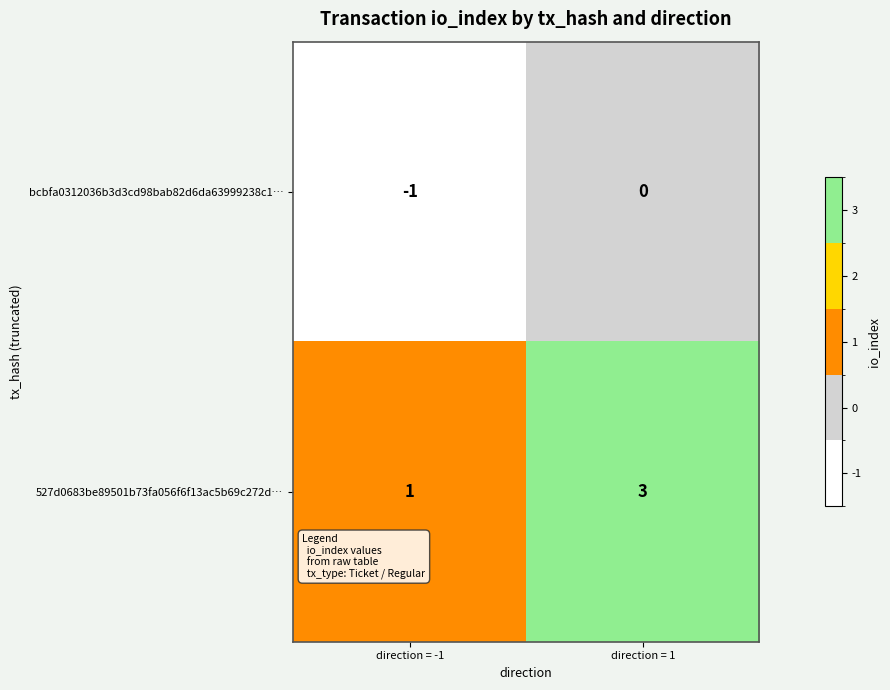

What is the maximum value shown in the chart?

3